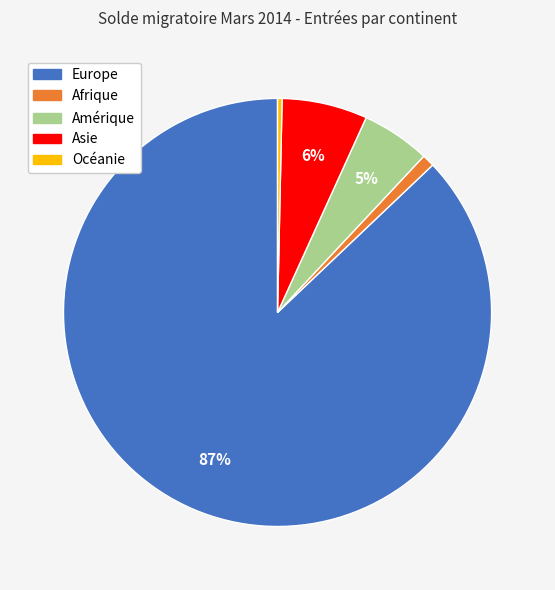

What percentage is the Afrique slice, to the nearest percent?

1%